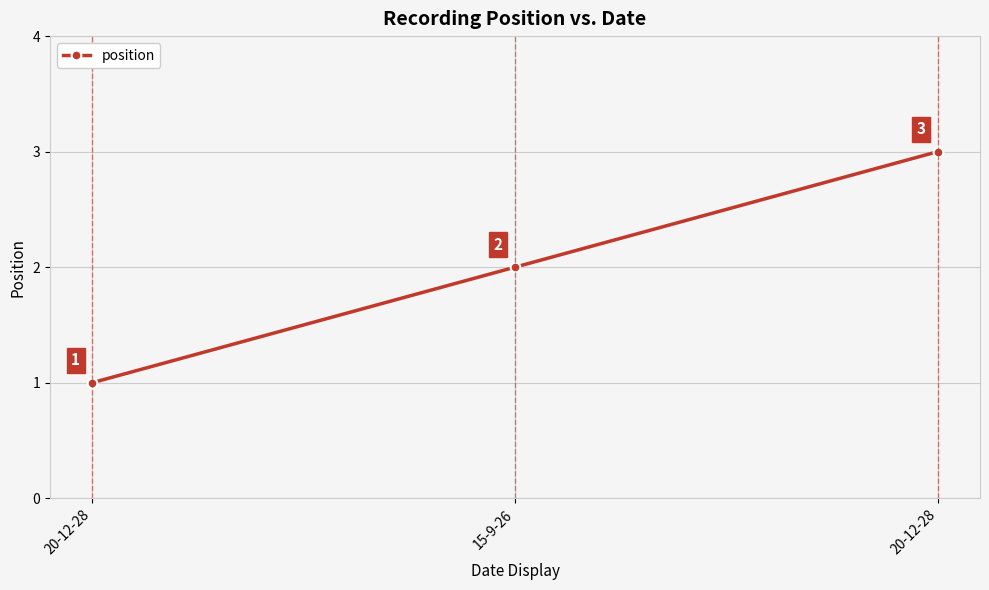

Which label corresponds to the largest value in the chart?

20-12-28